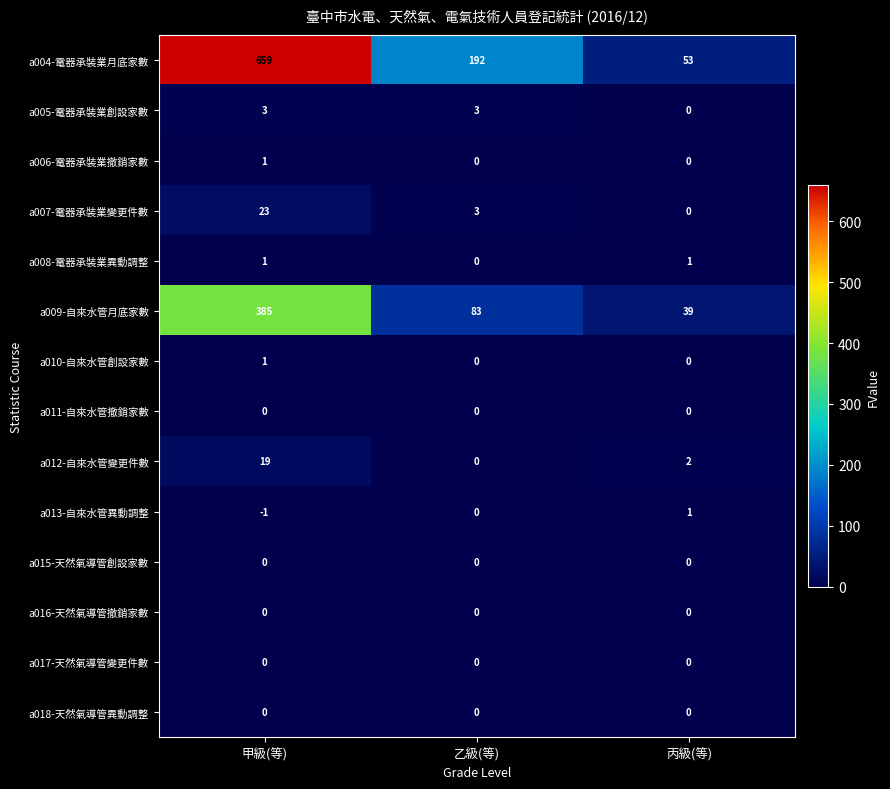

Count the a008-電器承裝業異動調整 values in the range 0 to 1.

3